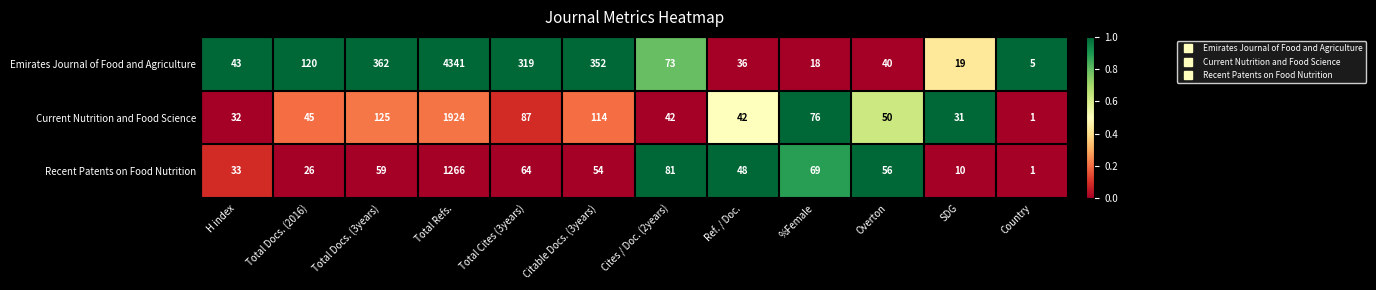

What is the average value of the Recent Patents on Food Nutrition series?

147